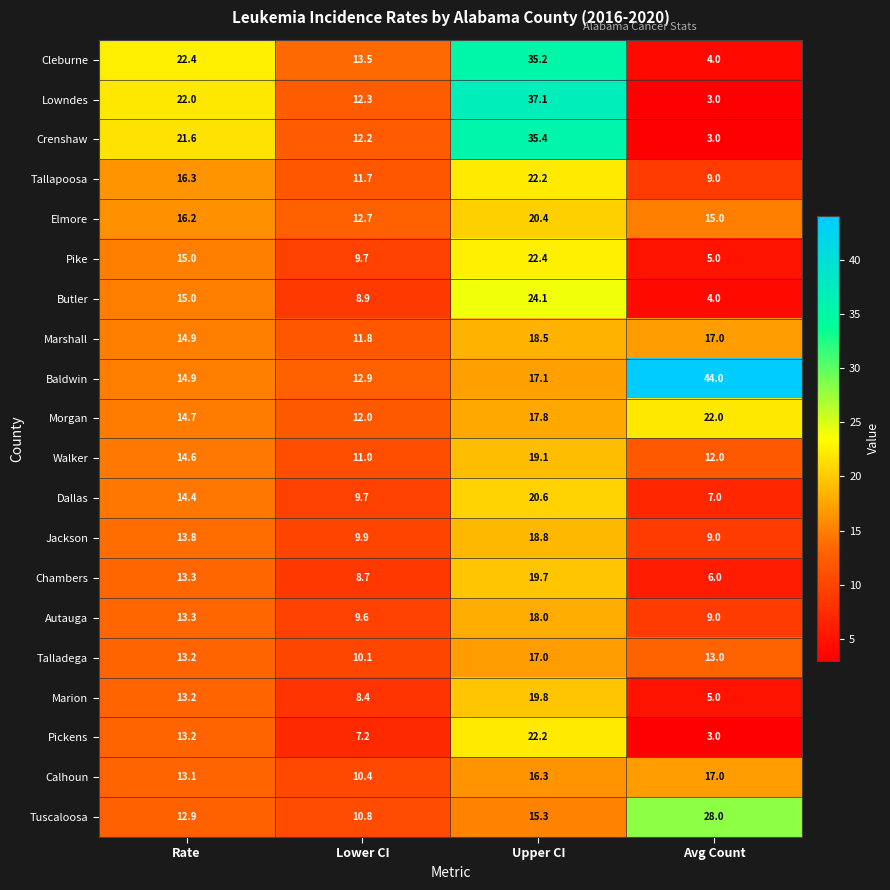

What is the total value across all series at Lower CI?

213.5